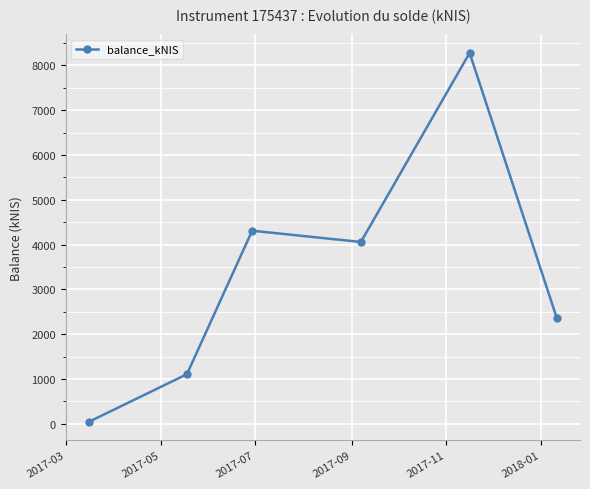

Reading left to right, what are all the values shown in this chart?

46.1	1107.2	4310.3	4058.8	8279.6	2372.8